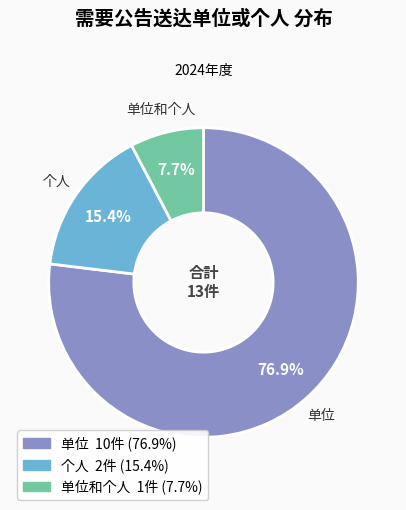

Is there a majority slice in this chart?

Yes